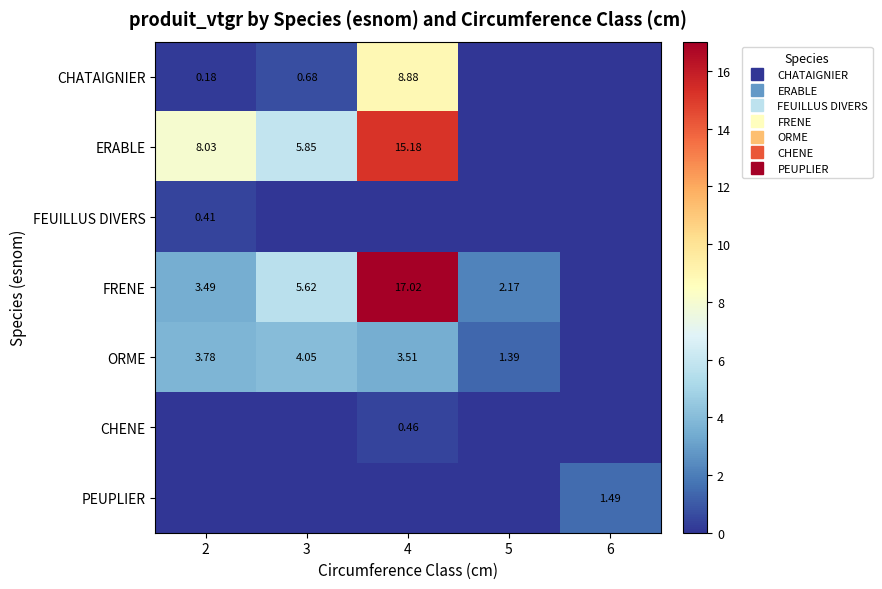

Which category has the highest value across all series?

4